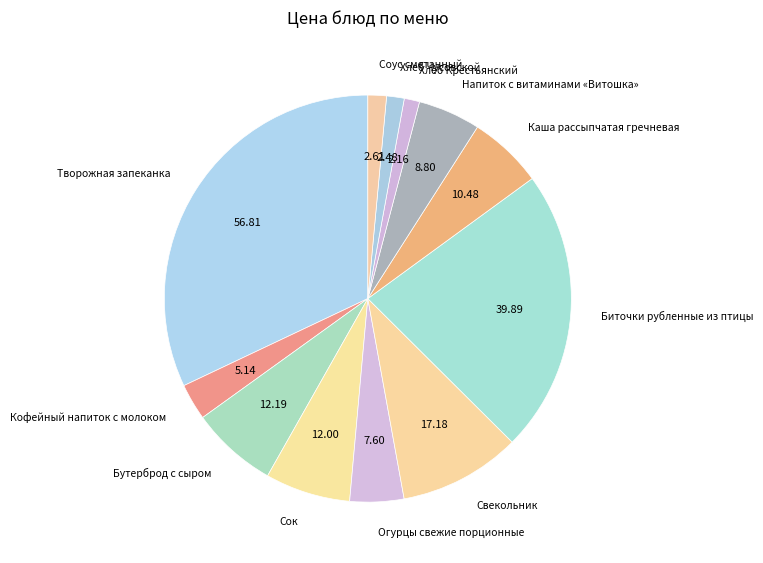

What is the ratio of the value at Огурцы свежие порционные to the value at Бутерброд с сыром?

0.6